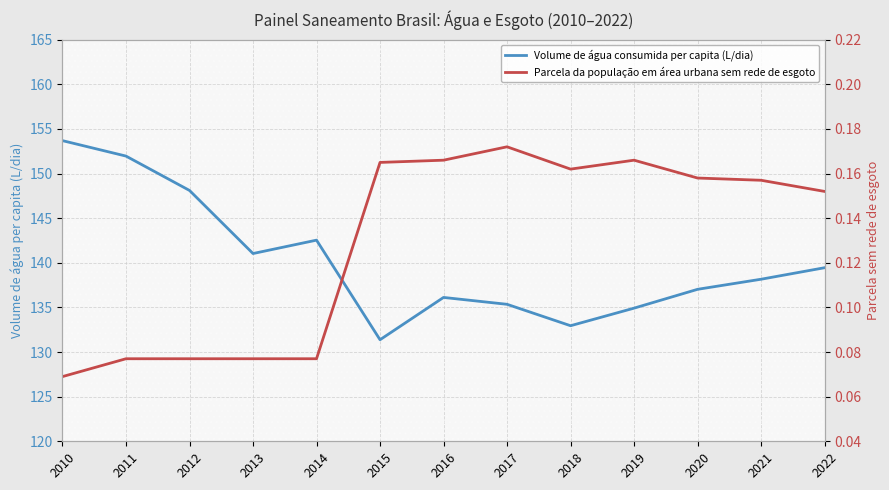

True or false: Parcela da população em área urbana sem rede de esgoto and Volume de água consumida per capita (L/dia) cross at least once.

False